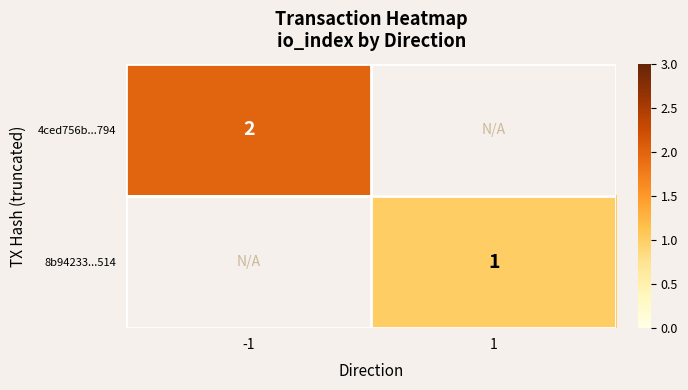

The value of 4ced756b...794 at -1 is 1. True or false?

False